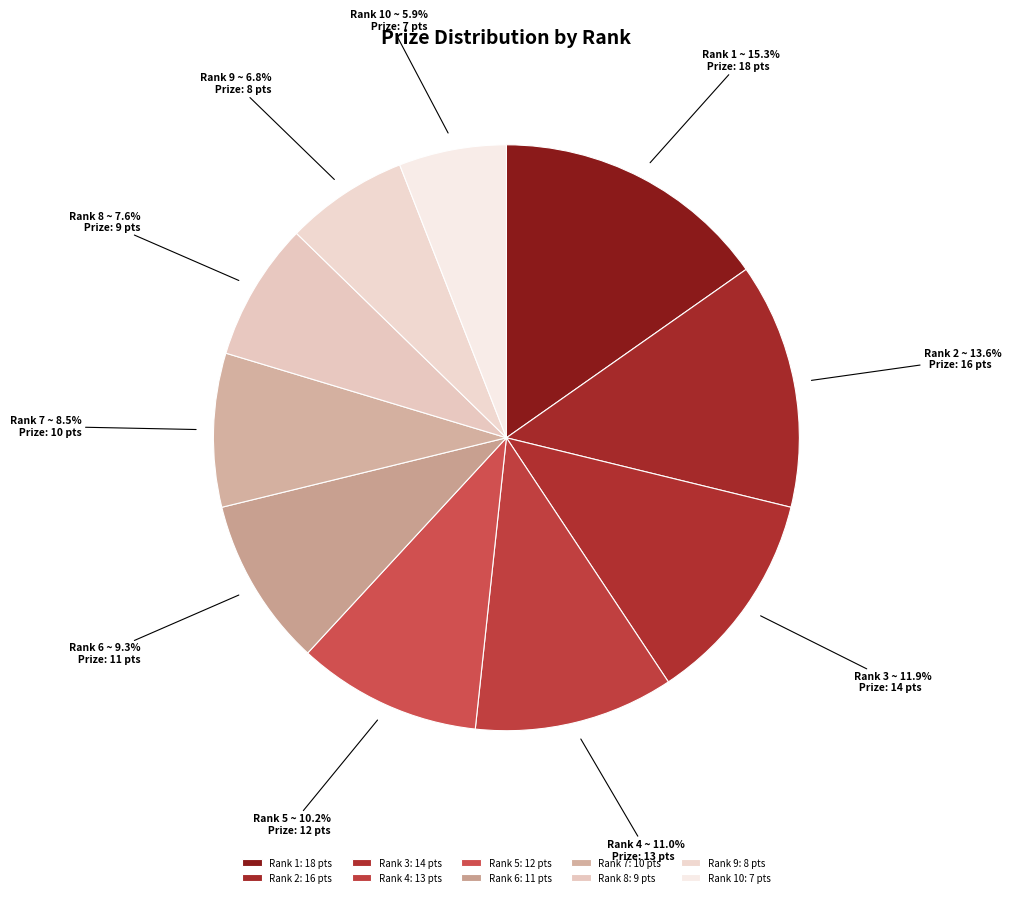

Count the number of slices in the pie.

10